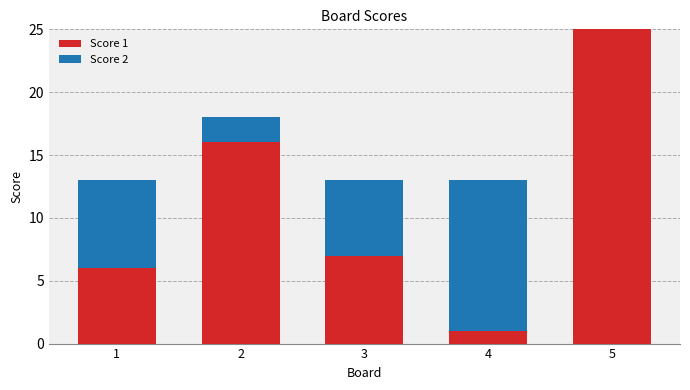

At which label is Score 1 closest to 13?

2